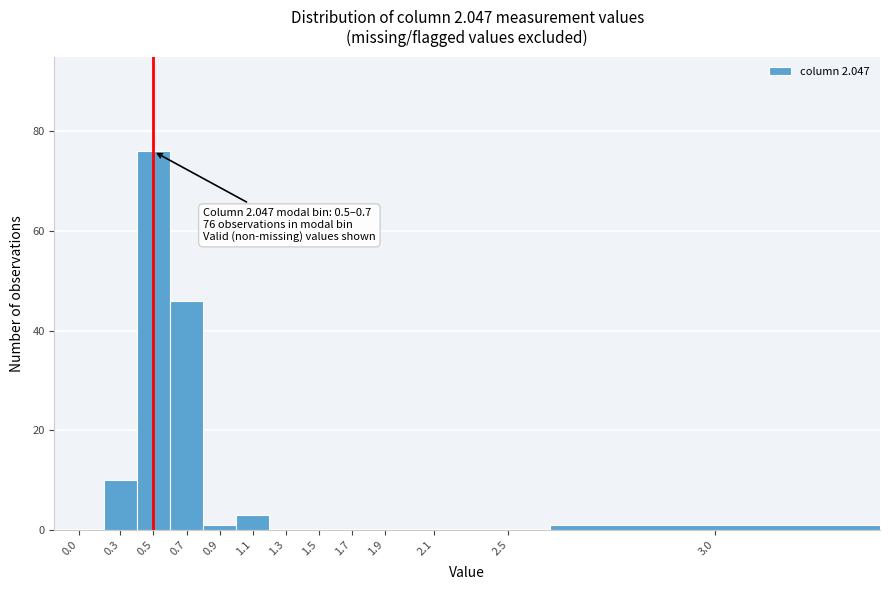

Reading left to right, transcribe all the data shown in this chart.

0.0=0	0.3=10	0.5=76	0.7=46	0.9=1	1.1=3	1.3=0	1.5=0	1.7=0	1.9=0	2.1=0	2.5=0	3.0=1